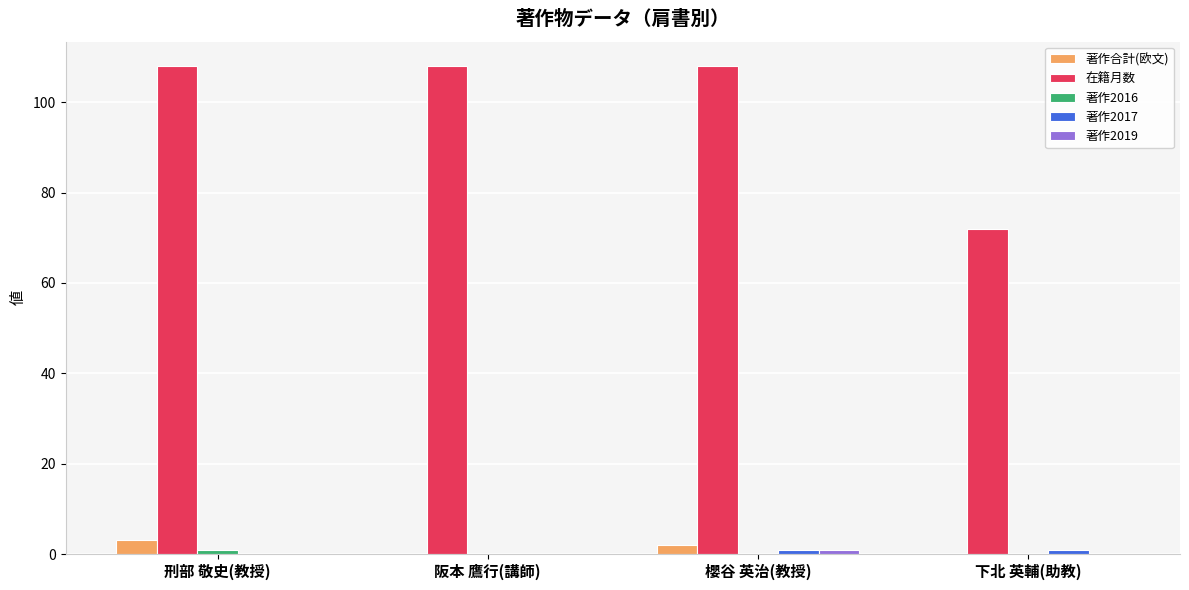

What is the spread (max minus min) of values at 下北 英輔(助教)?

72